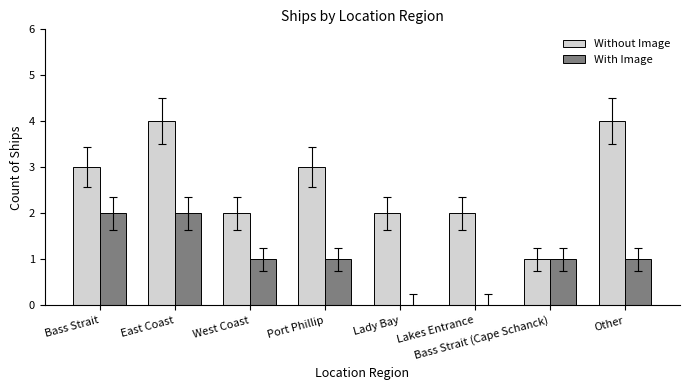

How many distinct data groups are displayed?

2